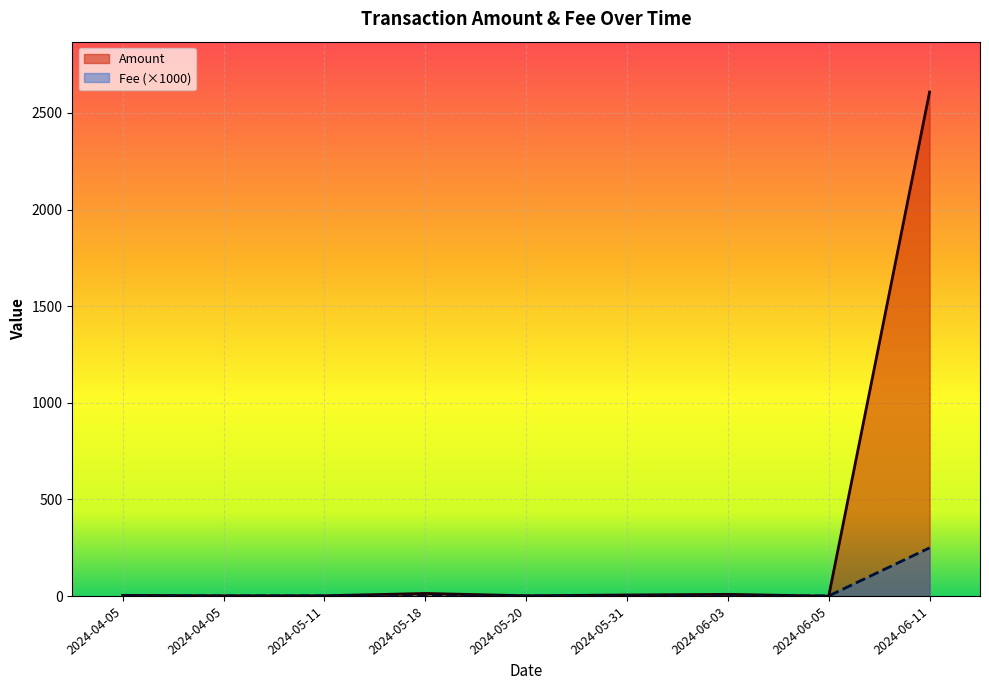

What are all the series names shown in the legend?

Amount, Fee (×1000)